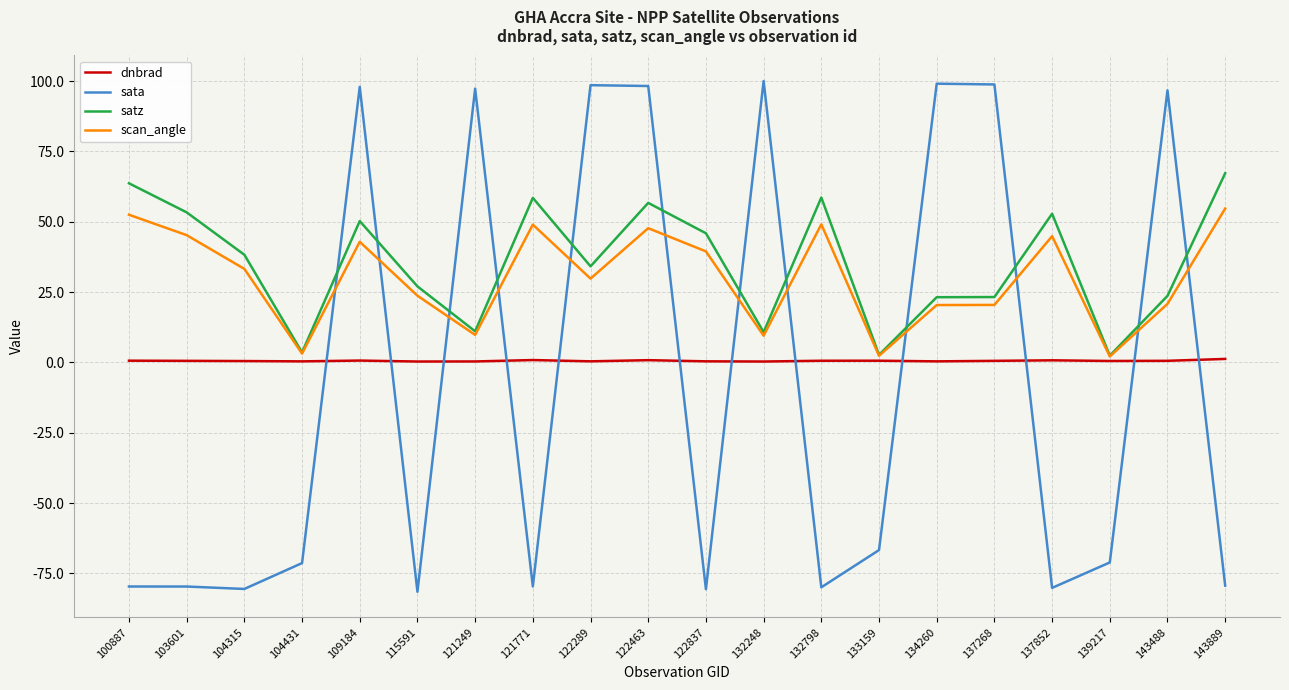

What is the total value across all series at 137268?

143.0